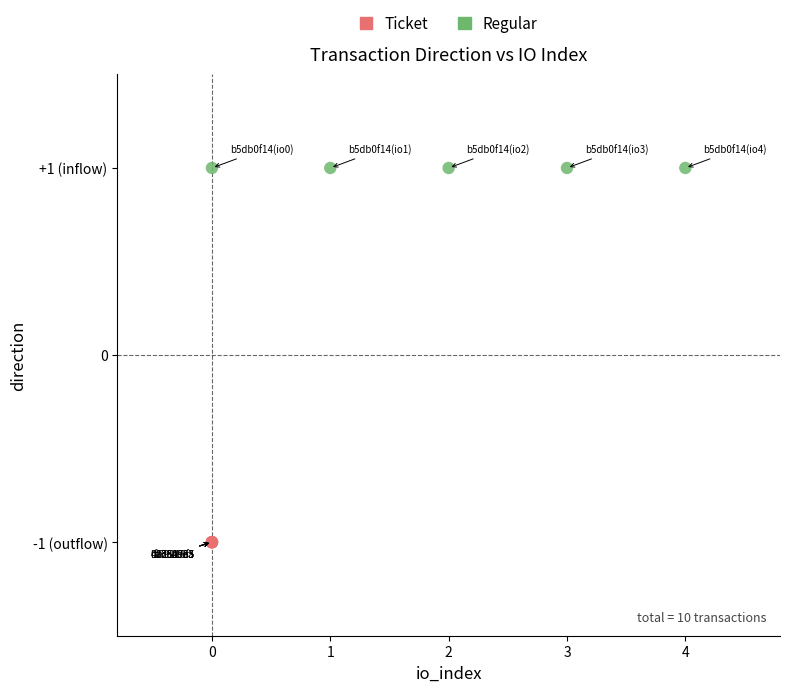

What are all the series names shown in the legend?

Ticket, Regular